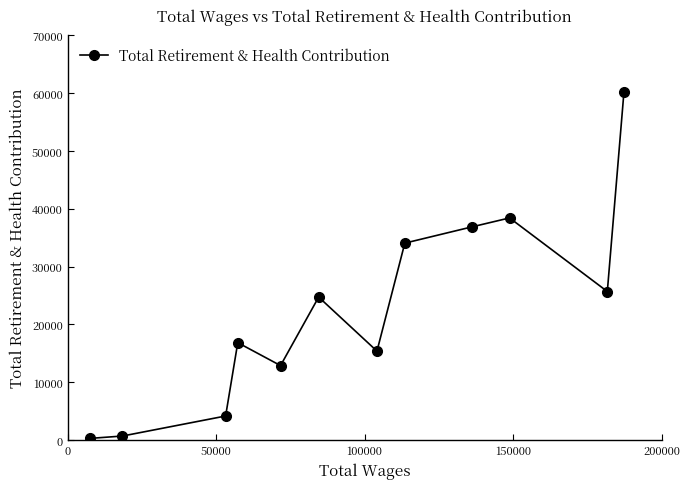

What is the average value?

22522